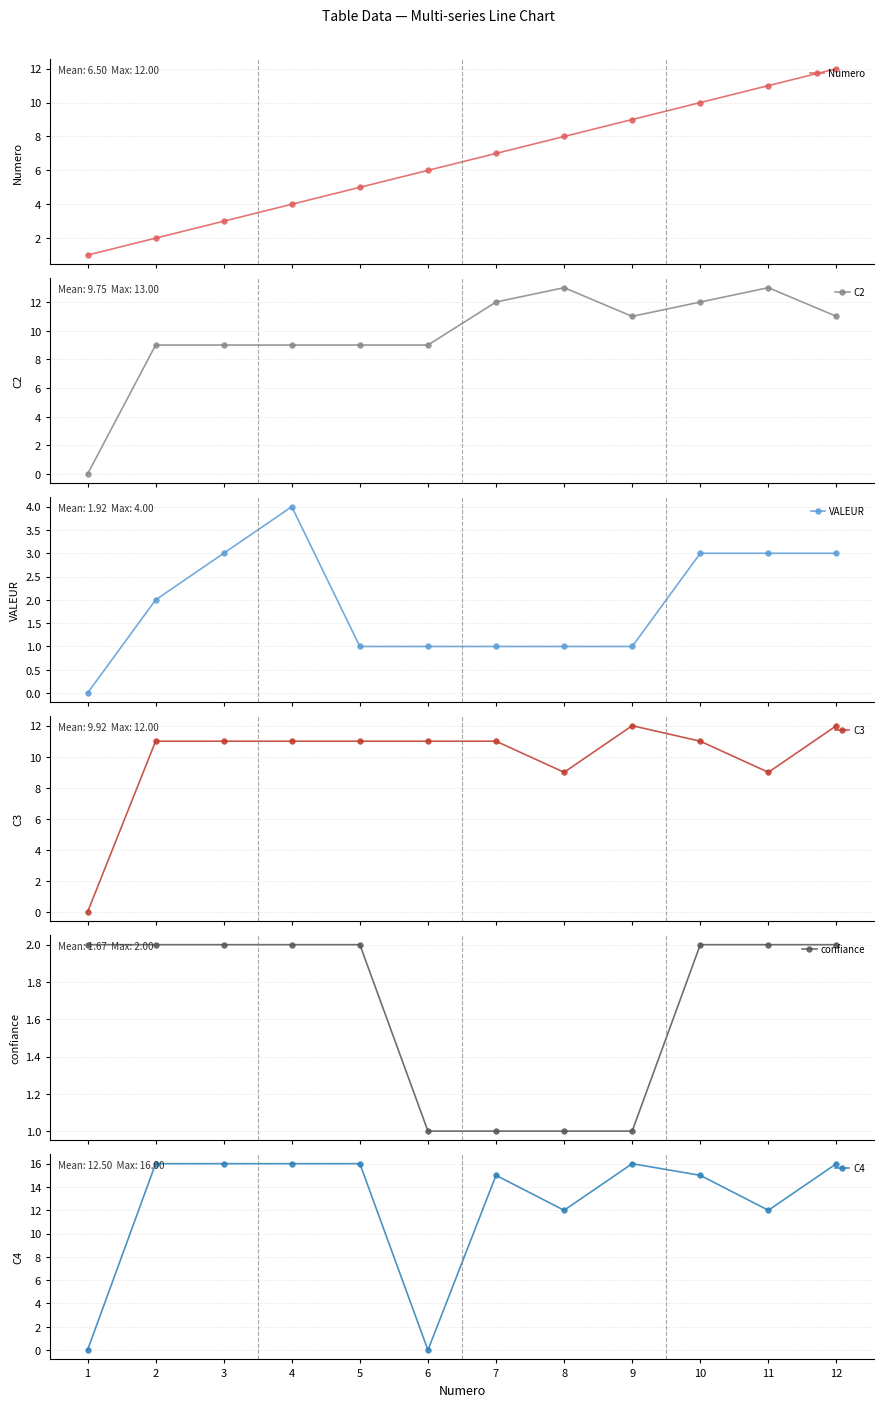

What is the sum of all Numero values?

78